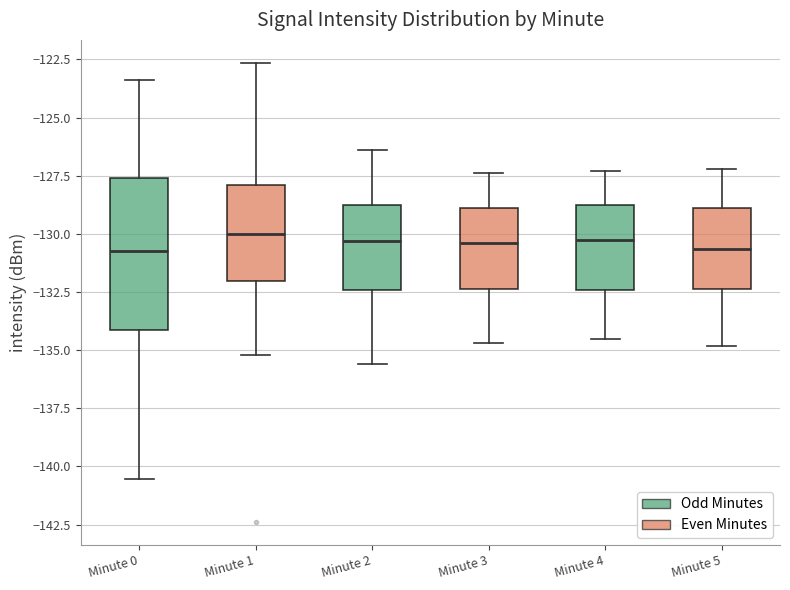

Where is the upper edge of the box for Minute 0 on the y-axis? The values are not printed on the chart, so give them approximately, as read against the axis.

-127.5